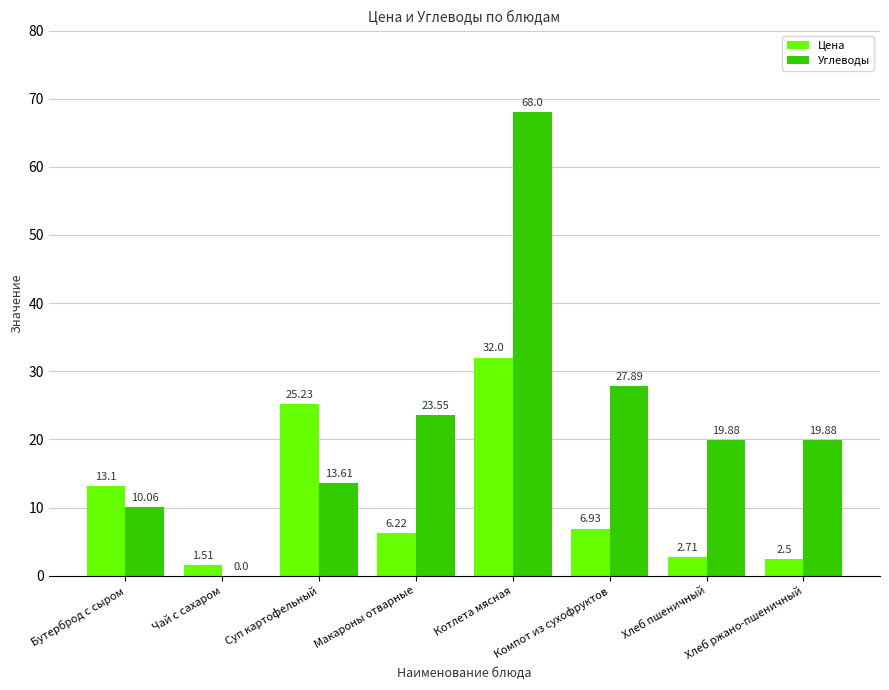

Which category has the highest value in the Цена series?

Котлета мясная